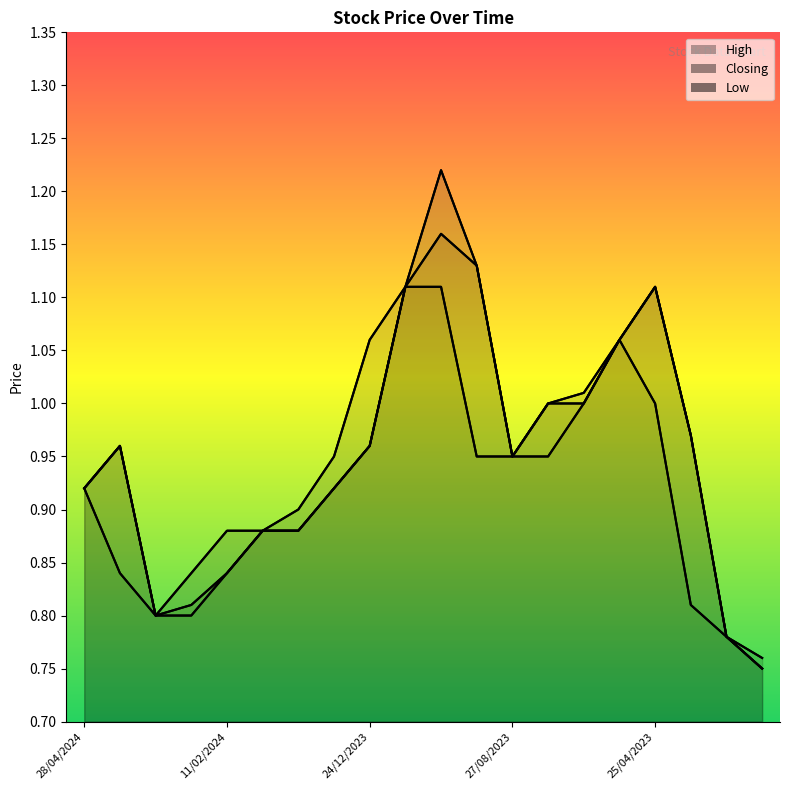

Rank the series by their average value, from lowest to highest.

Low, Closing, High